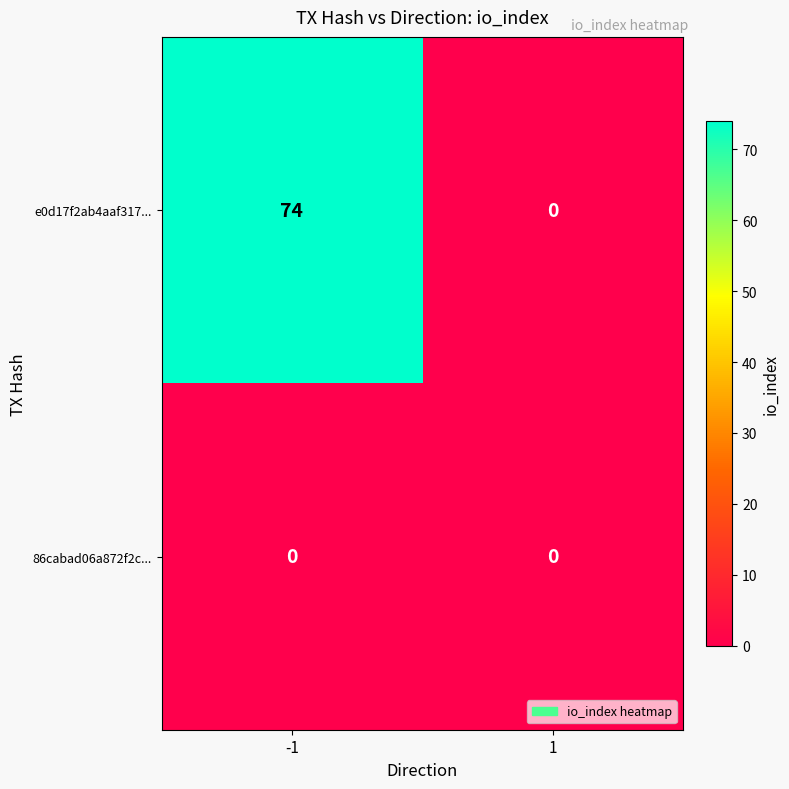

Which series has the widest spread of values?

e0d17f2ab4aaf317...